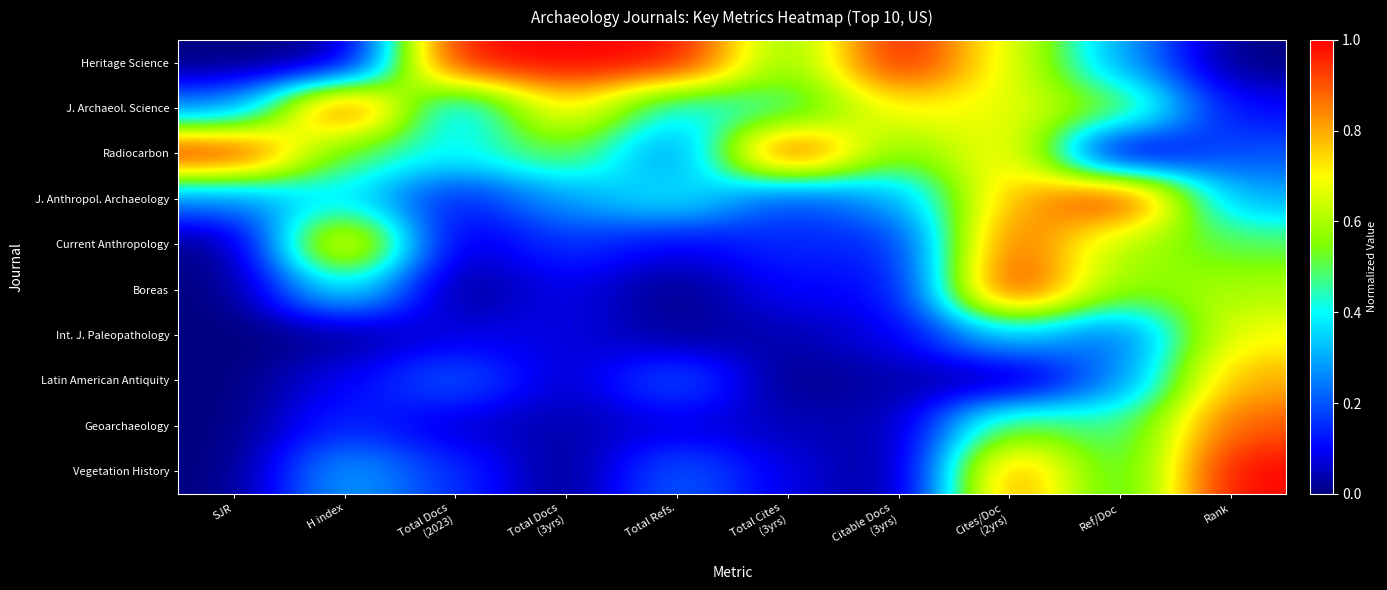

Reading left to right, extract all data points from this chart.

Heritage Science: SJR=0.0	H index=0.0	Total Docs
(2023)=1.0	Total Docs
(3yrs)=1.0	Total Refs.=1.0	Total Cites
(3yrs)=0.5	Citable Docs
(3yrs)=1.0	Cites/Doc
(2yrs)=0.7	Ref/Doc=0.3	Rank=0.0
J. Archaeol. Science: SJR=0.2	H index=1.0	Total Docs
(2023)=0.3	Total Docs
(3yrs)=0.8	Total Refs.=0.4	Total Cites
(3yrs)=0.4	Citable Docs
(3yrs)=0.7	Cites/Doc
(2yrs)=0.7	Ref/Doc=0.5	Rank=0.1
Radiocarbon: SJR=1.0	H index=0.5	Total Docs
(2023)=0.4	Total Docs
(3yrs)=0.5	Total Refs.=0.2	Total Cites
(3yrs)=1.0	Citable Docs
(3yrs)=0.5	Cites/Doc
(2yrs)=0.7	Ref/Doc=0.0	Rank=0.2
J. Anthropol. Archaeology: SJR=0.2	H index=0.4	Total Docs
(2023)=0.1	Total Docs
(3yrs)=0.3	Total Refs.=0.4	Total Cites
(3yrs)=0.2	Citable Docs
(3yrs)=0.3	Cites/Doc
(2yrs)=0.8	Ref/Doc=1.0	Rank=0.3
Current Anthropology: SJR=0.0	H index=0.8	Total Docs
(2023)=0.0	Total Docs
(3yrs)=0.2	Total Refs.=0.1	Total Cites
(3yrs)=0.2	Citable Docs
(3yrs)=0.1	Cites/Doc
(2yrs)=0.9	Ref/Doc=0.6	Rank=0.5
Boreas: SJR=0.0	H index=0.4	Total Docs
(2023)=0.0	Total Docs
(3yrs)=0.1	Total Refs.=0.0	Total Cites
(3yrs)=0.1	Citable Docs
(3yrs)=0.1	Cites/Doc
(2yrs)=1.0	Ref/Doc=0.5	Rank=0.6
Int. J. Paleopathology: SJR=0.0	H index=0.0	Total Docs
(2023)=0.1	Total Docs
(3yrs)=0.1	Total Refs.=0.0	Total Cites
(3yrs)=0.0	Citable Docs
(3yrs)=0.1	Cites/Doc
(2yrs)=0.4	Ref/Doc=0.2	Rank=0.7
Latin American Antiquity: SJR=0.0	H index=0.1	Total Docs
(2023)=0.2	Total Docs
(3yrs)=0.0	Total Refs.=0.2	Total Cites
(3yrs)=0.0	Citable Docs
(3yrs)=0.0	Cites/Doc
(2yrs)=0.0	Ref/Doc=0.3	Rank=0.8
Geoarchaeology: SJR=0.0	H index=0.2	Total Docs
(2023)=0.1	Total Docs
(3yrs)=0.0	Total Refs.=0.1	Total Cites
(3yrs)=0.0	Citable Docs
(3yrs)=0.0	Cites/Doc
(2yrs)=0.5	Ref/Doc=0.4	Rank=0.9
Vegetation History: SJR=0.0	H index=0.3	Total Docs
(2023)=0.2	Total Docs
(3yrs)=0.0	Total Refs.=0.2	Total Cites
(3yrs)=0.1	Citable Docs
(3yrs)=0.0	Cites/Doc
(2yrs)=0.9	Ref/Doc=0.4	Rank=1.0